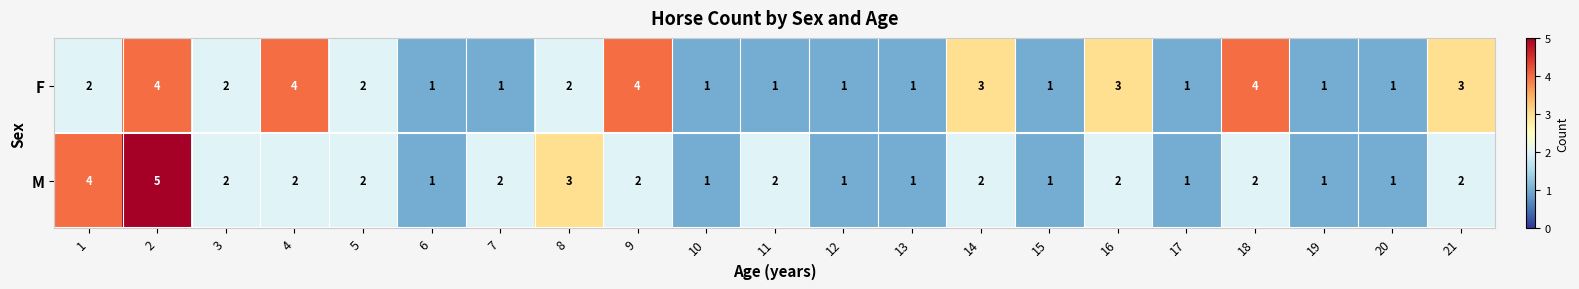

True or false: M has a value of 1 at 20.

True